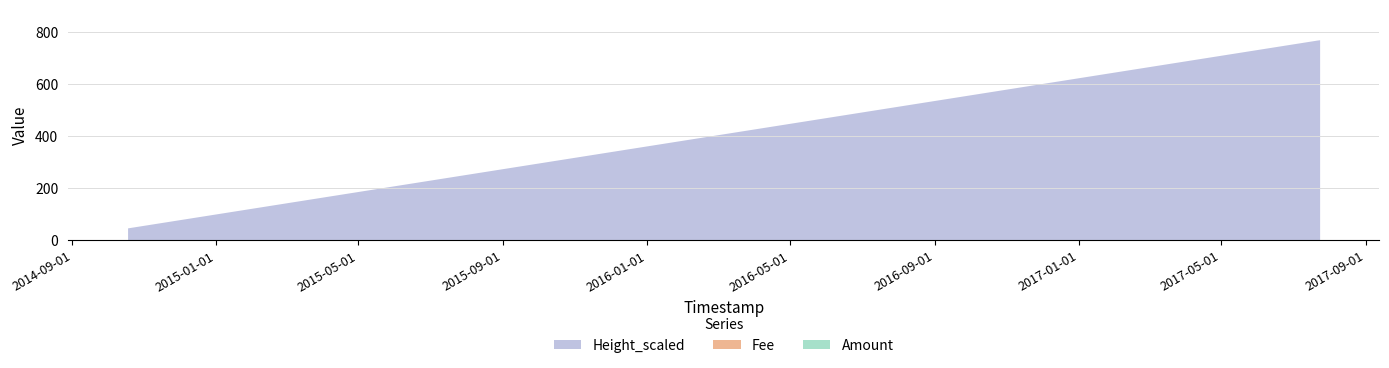

Which series has the largest total across all categories?

Height_scaled